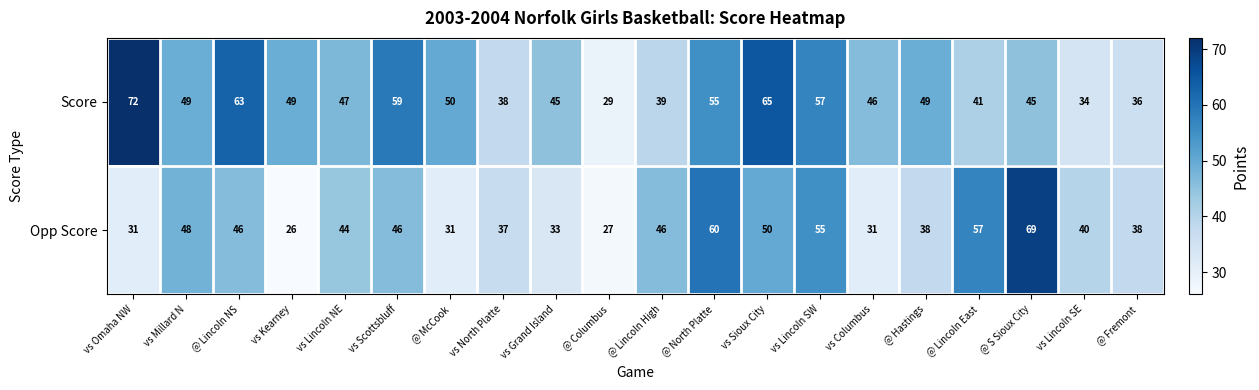

What is the average value of the Opp Score series?

43